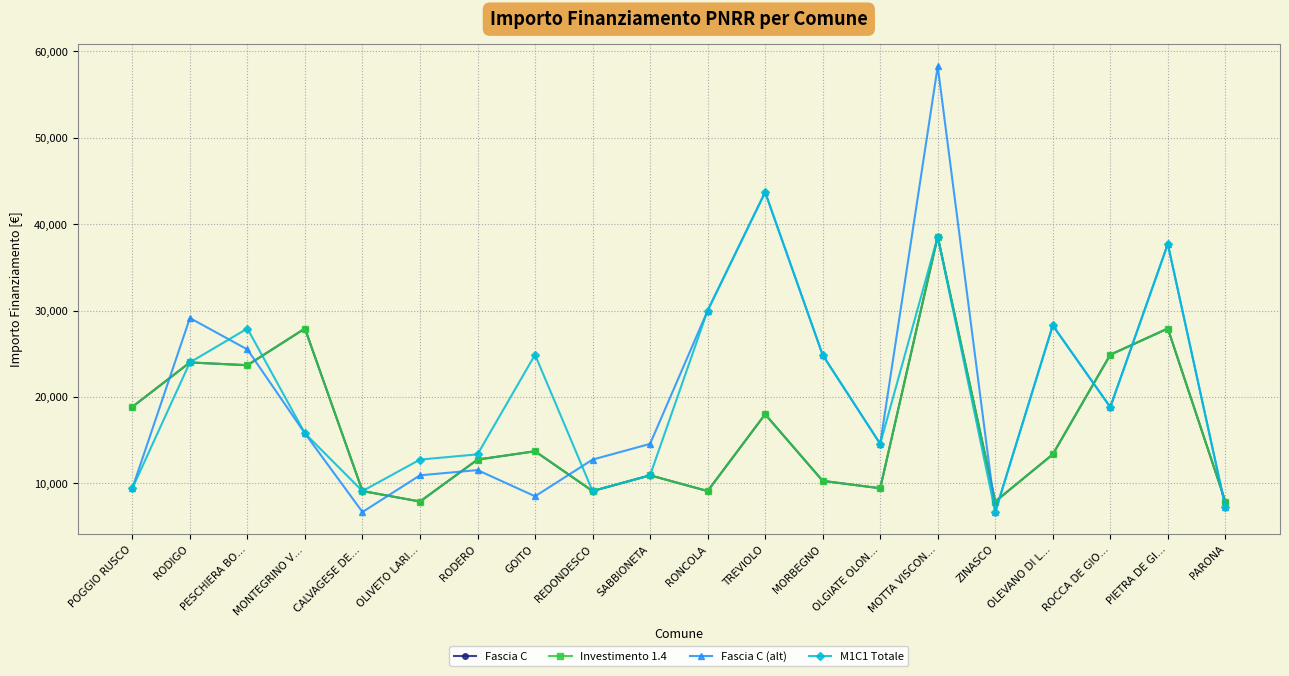

True or false: Fascia C and Fascia C (alt) cross at least once.

True